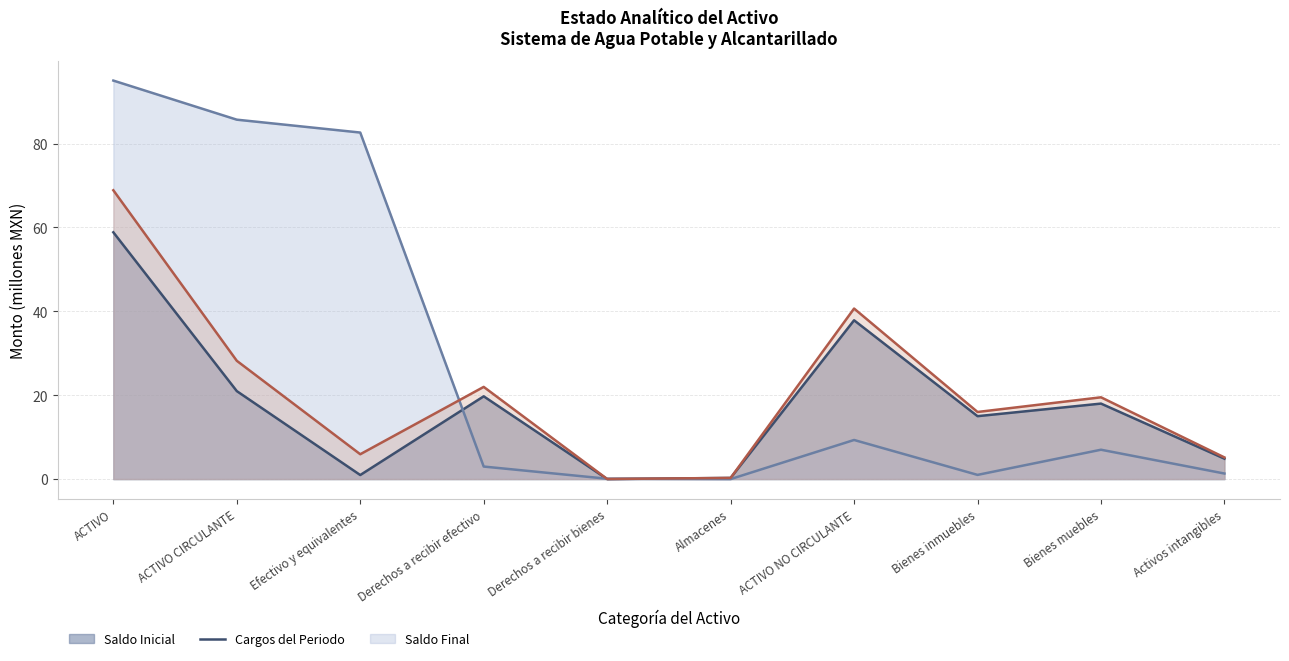

Reading left to right, transcribe all the data shown in this chart.

Saldo Inicial (línea): 58.8	21.0	1.0	19.7	0.0	0.3	37.9	15.0	18.0	4.9
Cargos del Periodo (línea): 95.0	85.7	82.6	3.0	0.1	0.0	9.3	1.0	7.0	1.3
Saldo Final (línea): 68.9	28.2	5.9	22.0	0.0	0.3	40.7	16.0	19.5	5.2